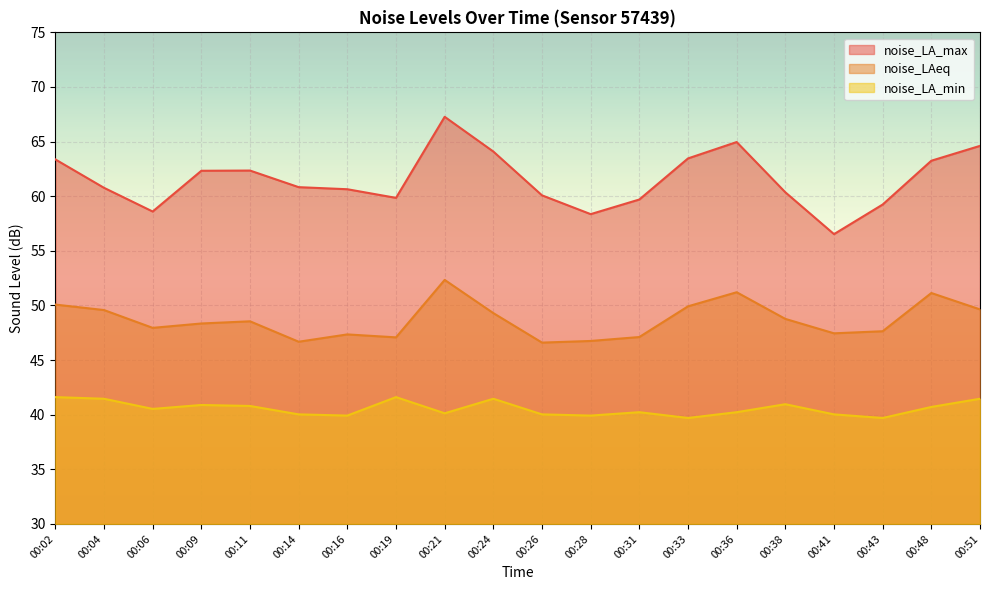

What is the difference between the noise_LA_max values at 00:16 and 00:38?

0.3